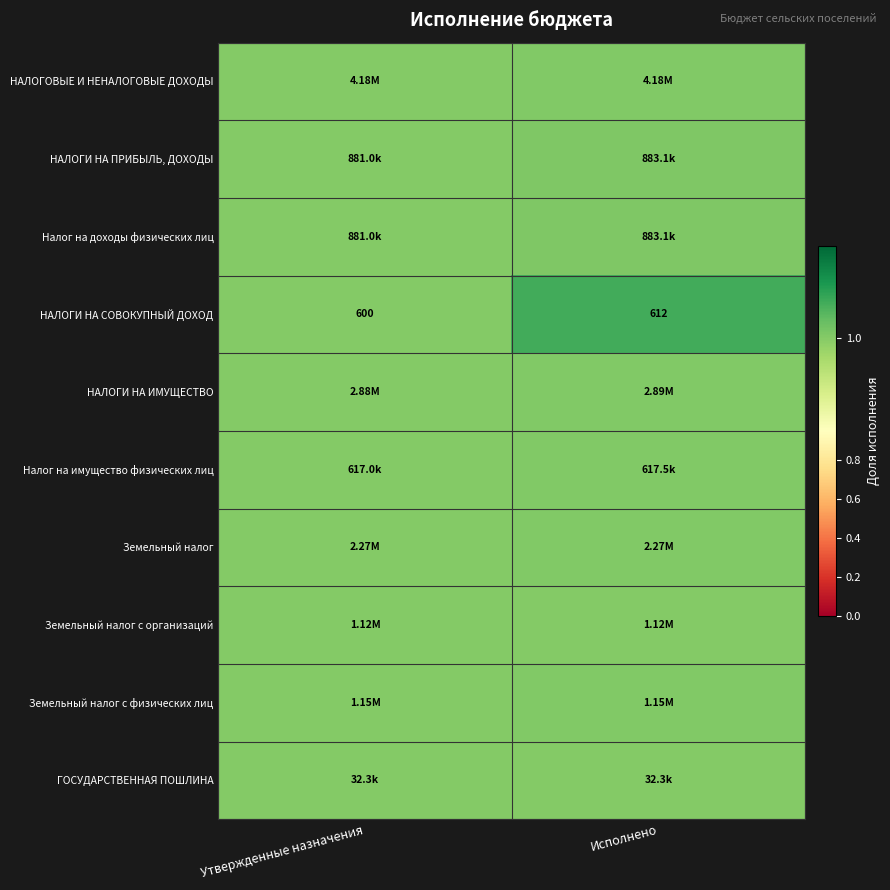

At which label does НАЛОГИ НА СОВОКУПНЫЙ ДОХОД reach its minimum?

Утвержденные назначения